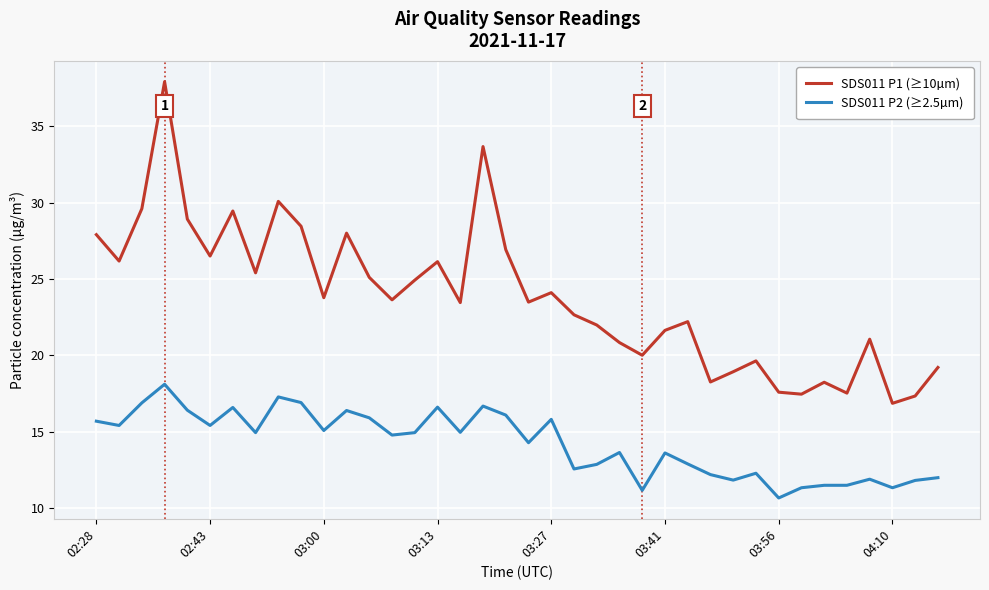

List the series in order of their overall mean, lowest first.

SDS011 P2 (≥2.5µm), SDS011 P1 (≥10µm)